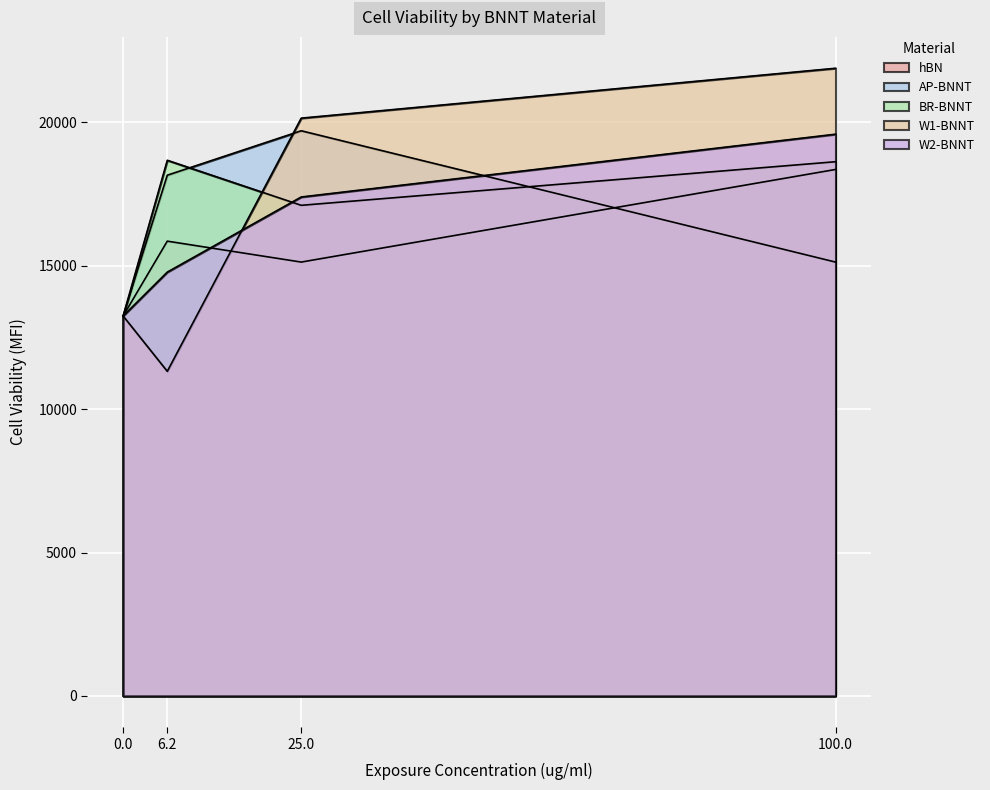

Reading left to right, extract all data points from this chart.

hBN: 13250	15860	15130	18360
AP-BNNT: 13250	18160	19710	15130
BR-BNNT: 13250	18680	17110	18630
W1-BNNT: 13250	11320	20150	21890
W2-BNNT: 13250	14780	17400	19590